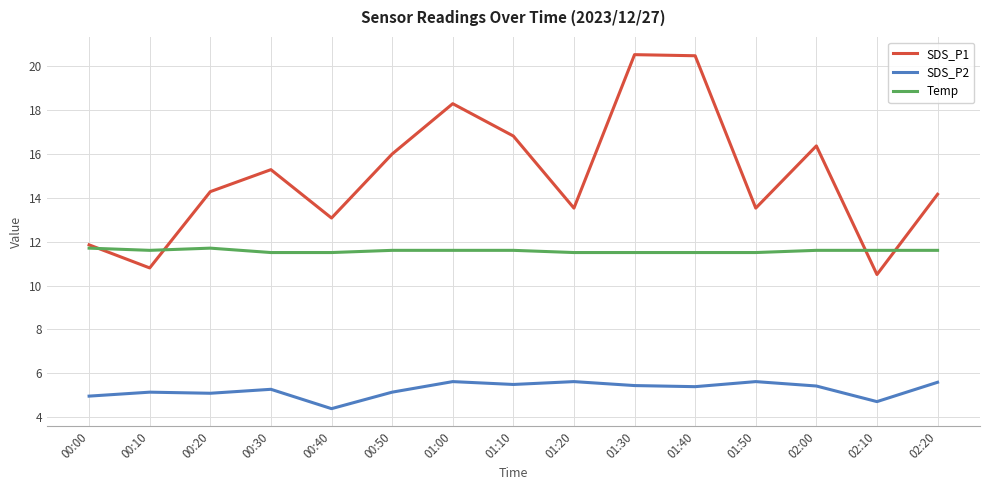

What position from the right is 00:40?

11